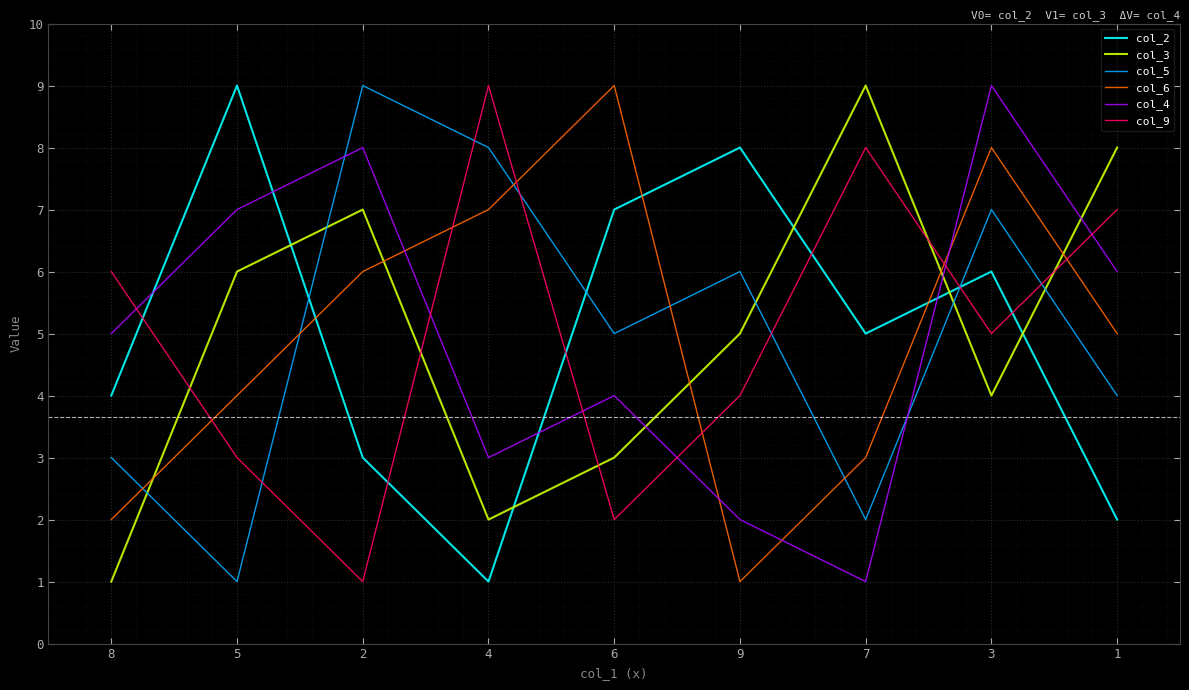

Reading left to right, list all the values displayed in this chart.

col_2: 4	9	3	1	7	8	5	6	2
col_3: 1	6	7	2	3	5	9	4	8
col_5: 3	1	9	8	5	6	2	7	4
col_6: 2	4	6	7	9	1	3	8	5
col_4: 5	7	8	3	4	2	1	9	6
col_9: 6	3	1	9	2	4	8	5	7